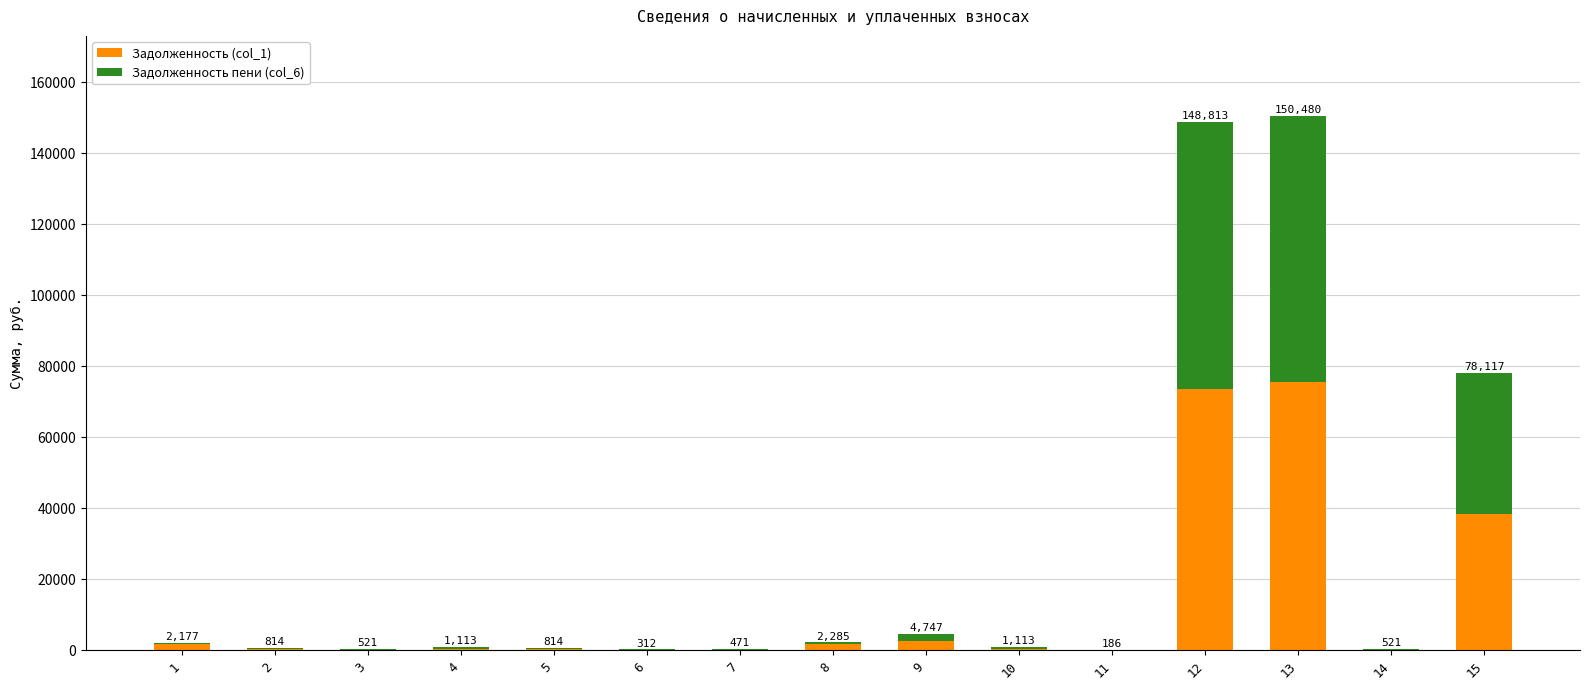

Are the bars horizontal?

No